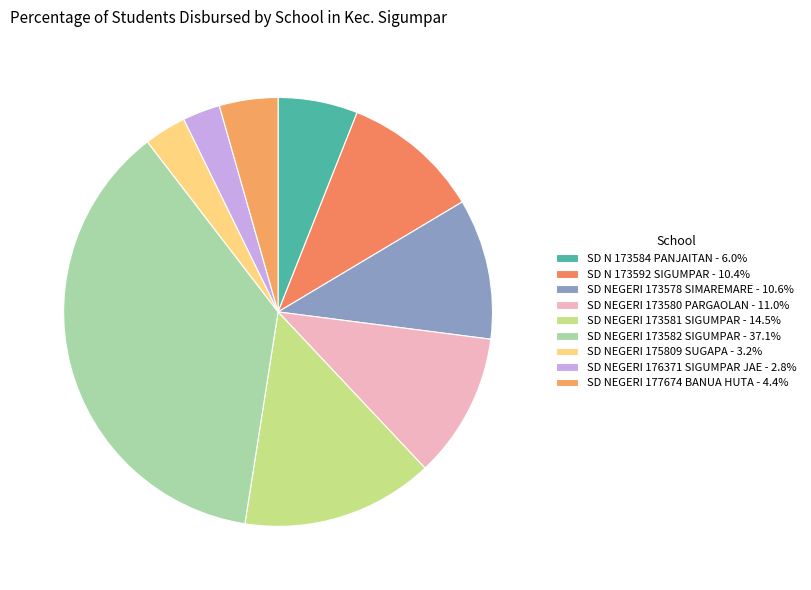

True or false: SD N 173584 PANJAITAN accounts for 1% of the total.

False